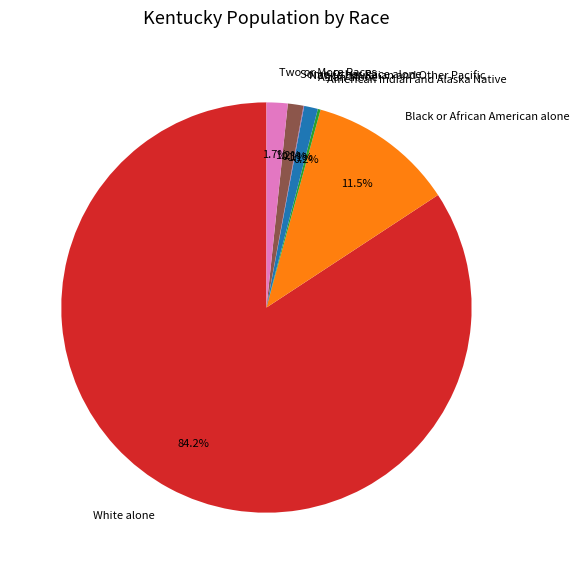

To the nearest percent, what is the average slice percentage?

14%